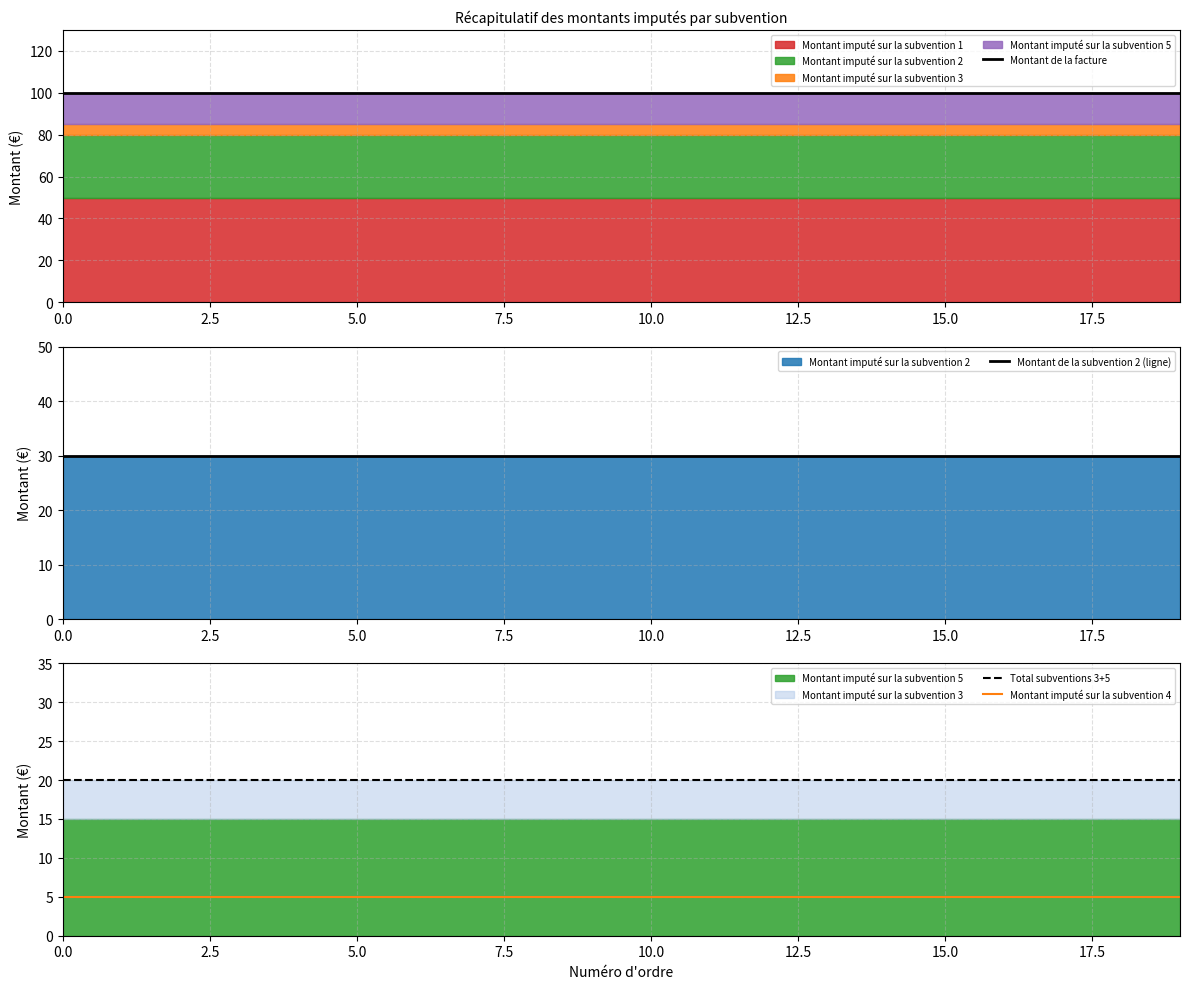

What is the total value across all series at 18?

155